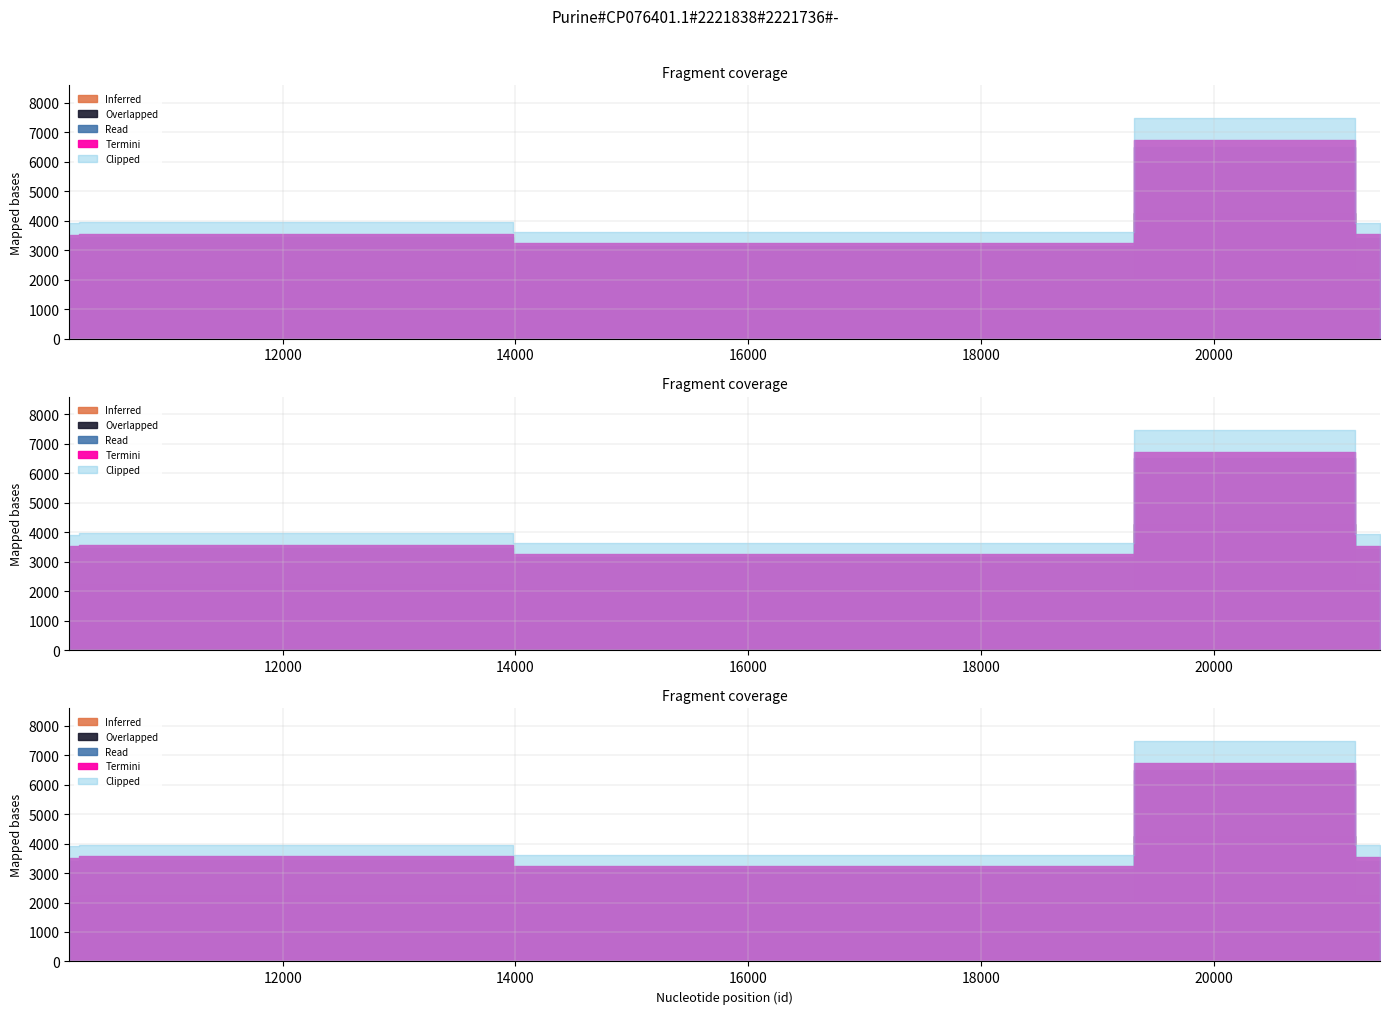

How many values are below 3963?

4